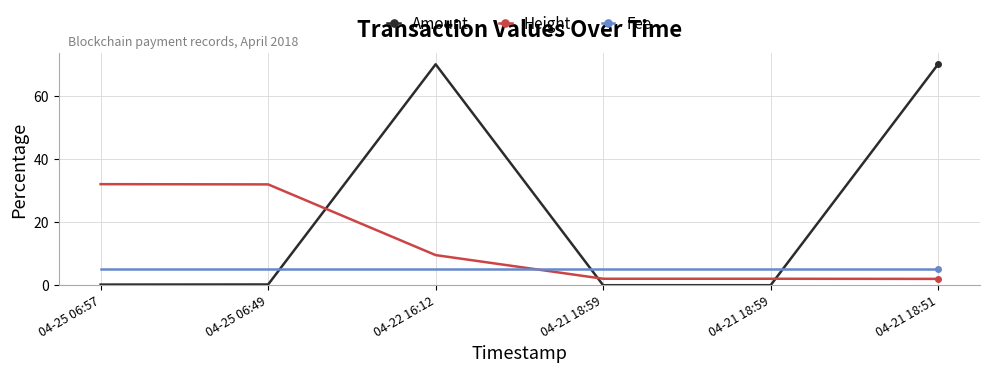

What is the total value across all series at 04-21 18:59?

7.0